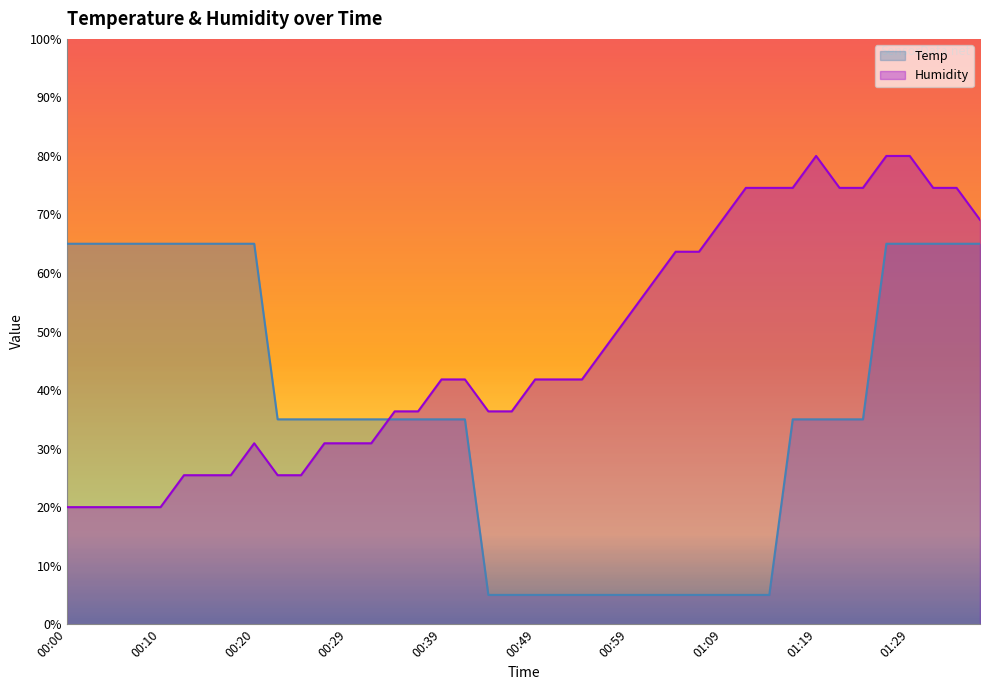

At 01:09, list the series in order from smallest to largest.

Temp, Humidity